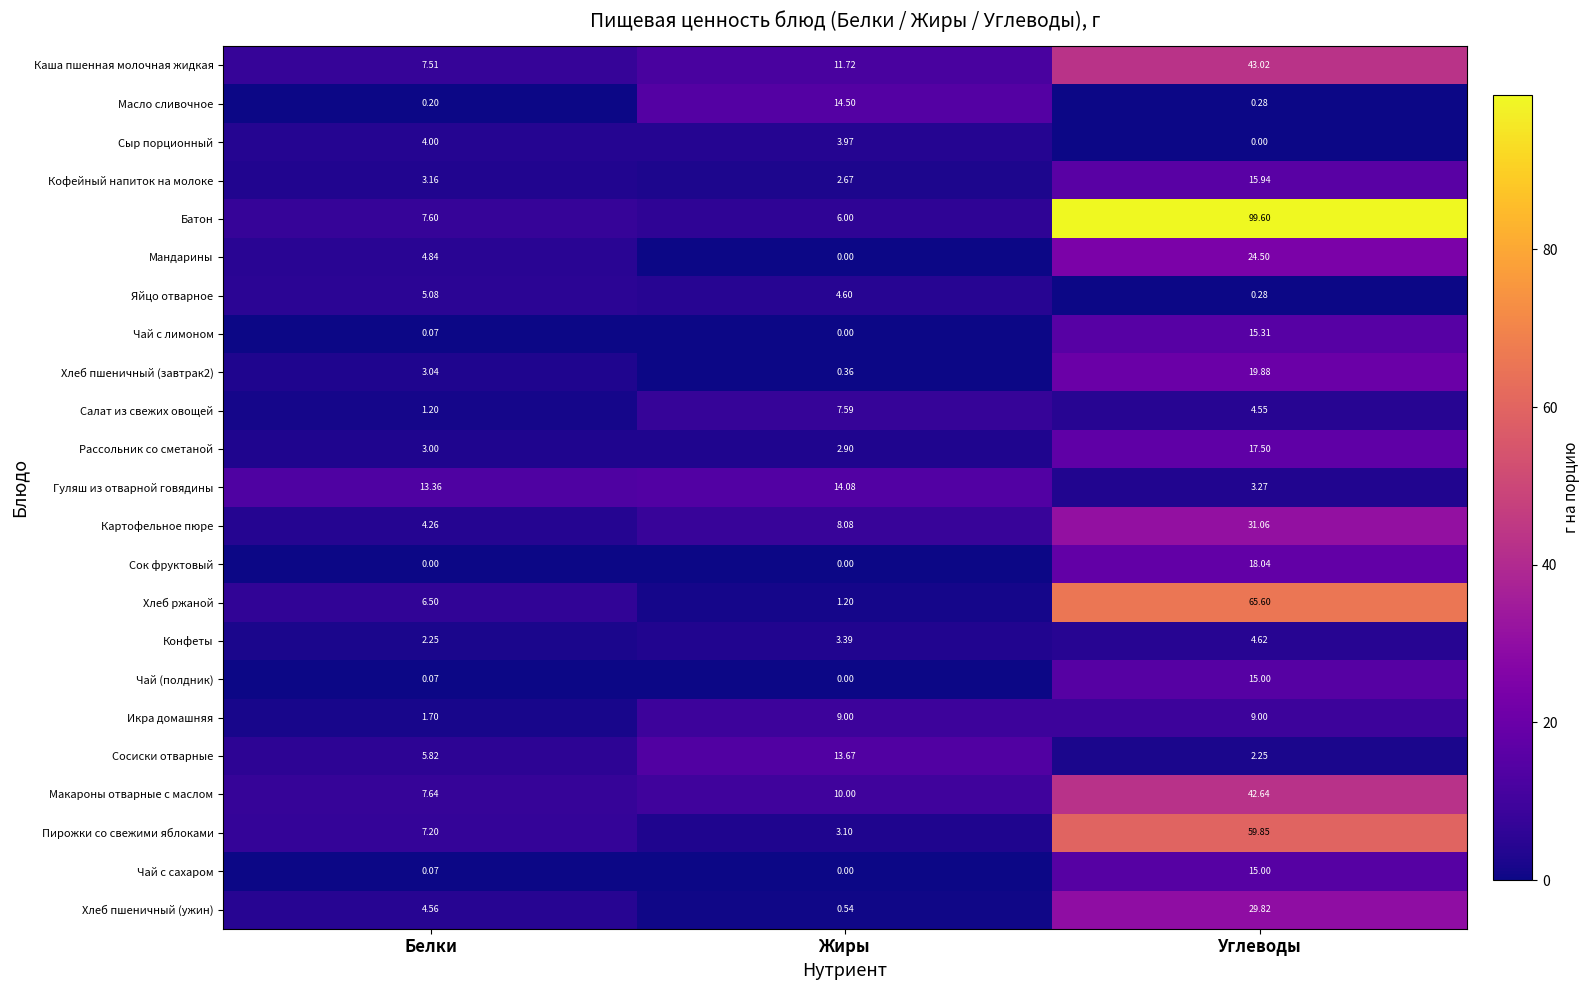

Which series has the largest total across all categories?

Батон